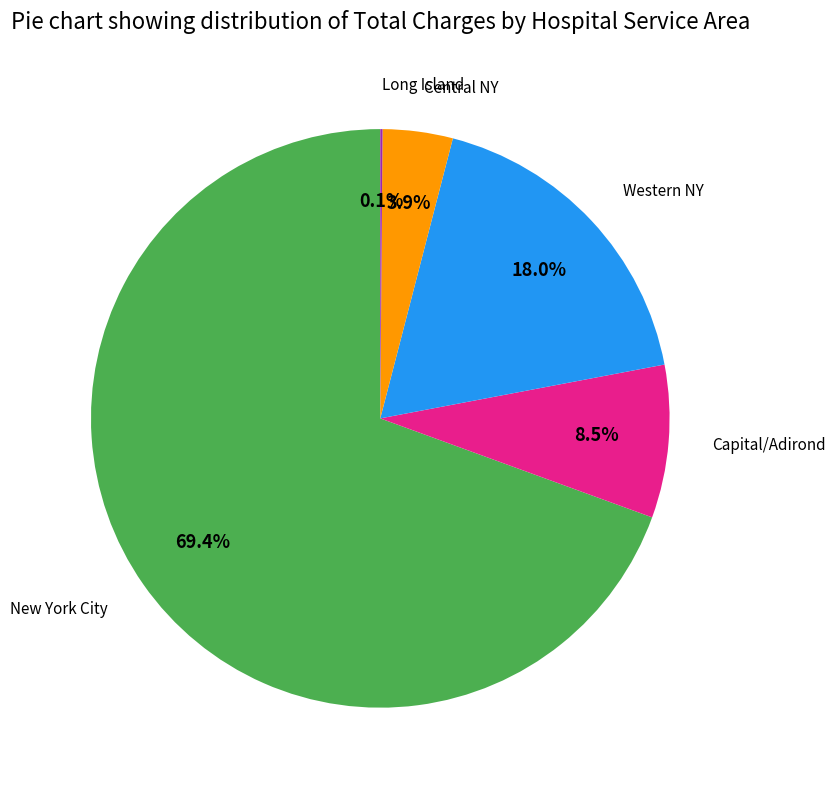

Does any single category account for the majority?

Yes